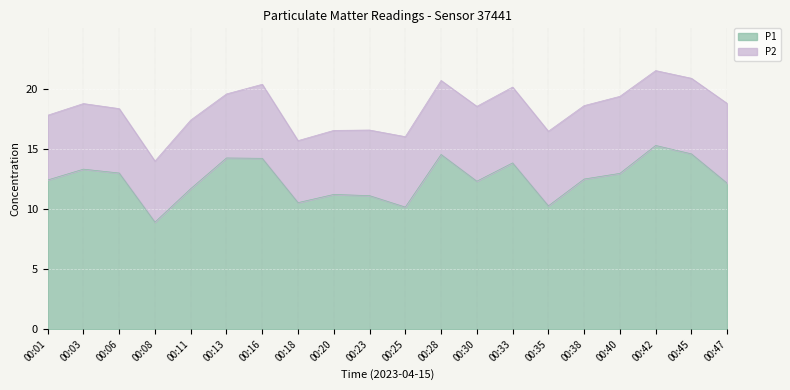

Reading left to right, what are all the values shown in this chart?

00:01=12.4	00:03=13.3	00:06=13.0	00:08=8.9	00:11=11.7	00:13=14.2	00:16=14.2	00:18=10.5	00:20=11.2	00:23=11.1	00:25=10.2	00:28=14.5	00:30=12.3	00:33=13.8	00:35=10.2	00:38=12.5	00:40=12.9	00:42=15.3	00:45=14.6	00:47=12.1